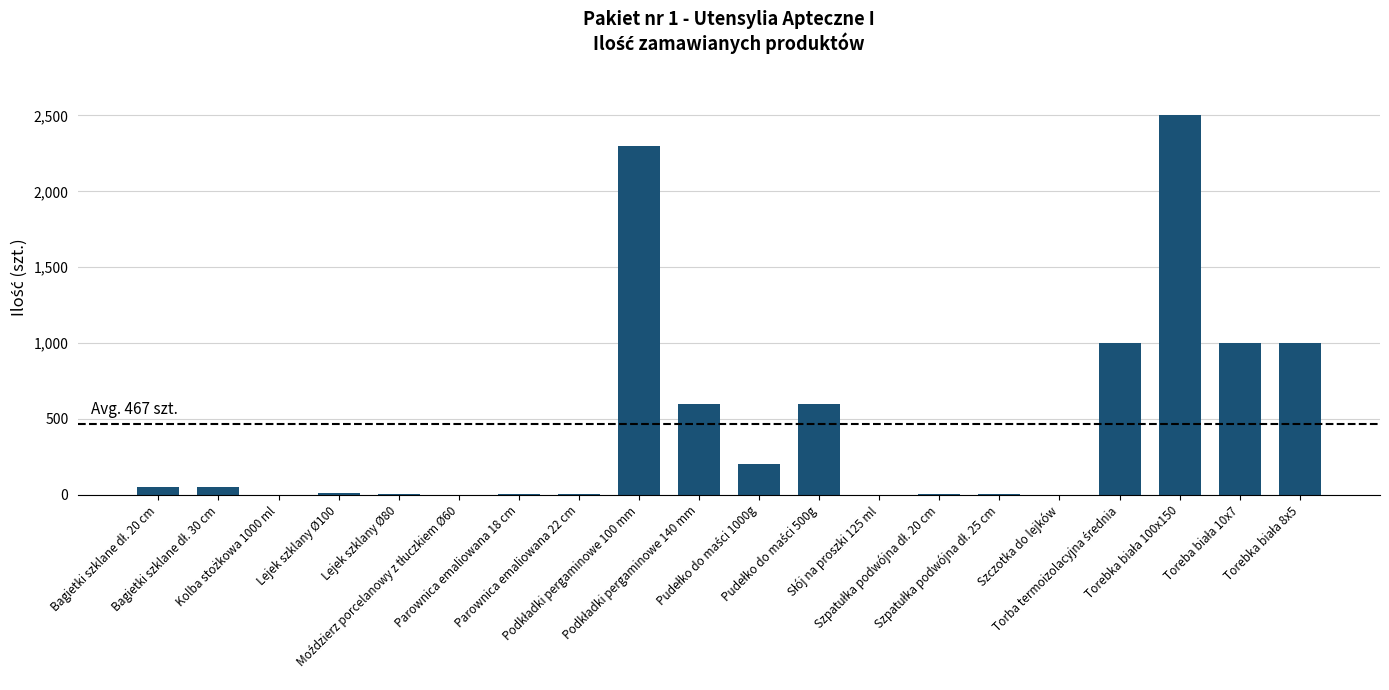

What is the greatest value displayed?

2500